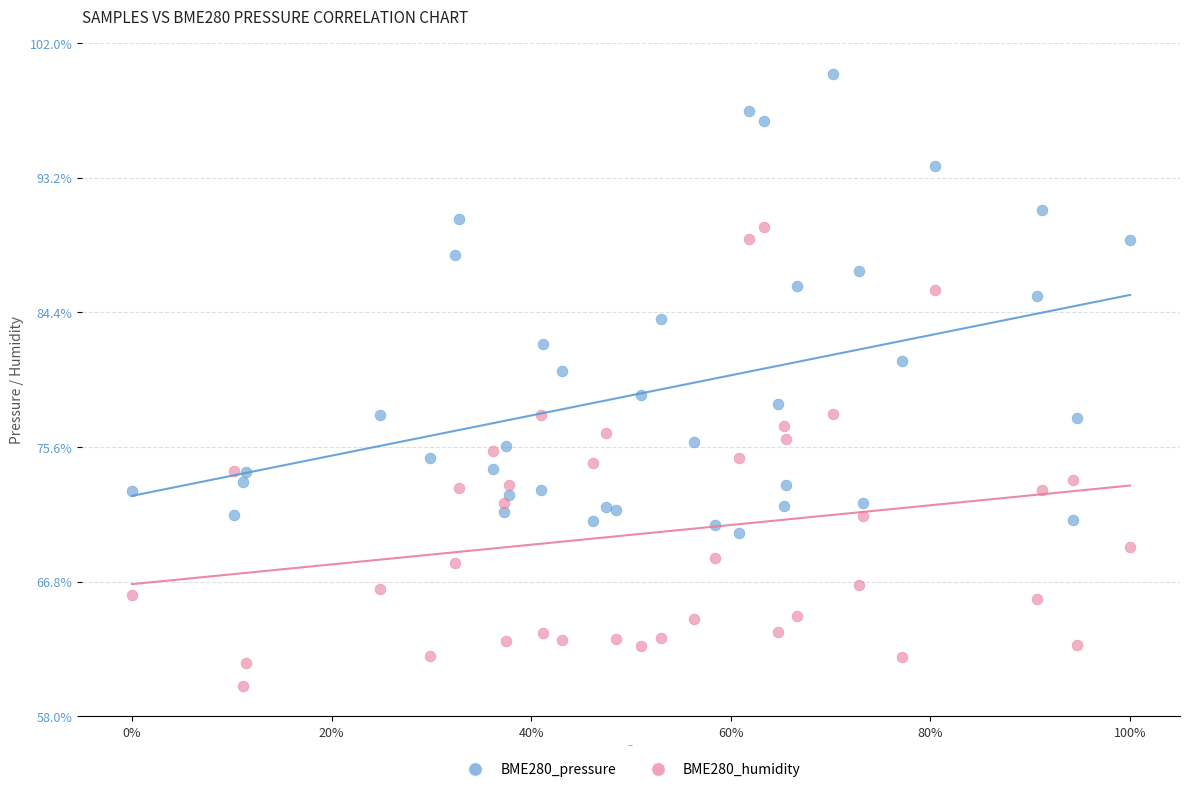

Across all series, what Y value is closest to 80?

80.6